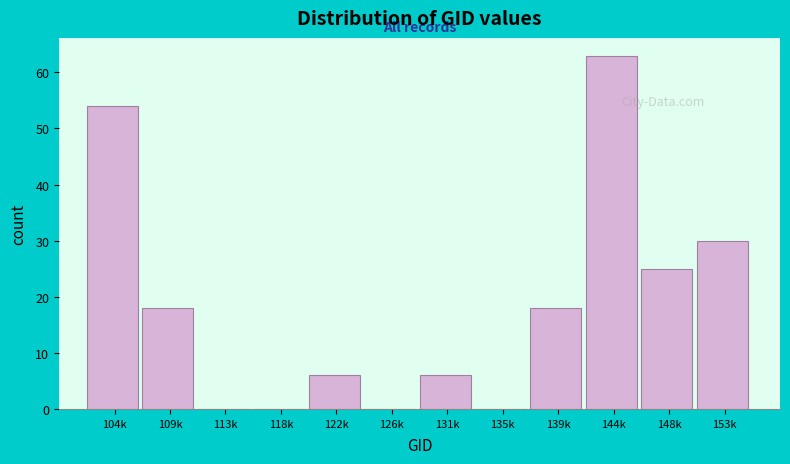

Reading left to right, extract all data points from this chart.

104k=54	109k=18	113k=0	118k=0	122k=6	126k=0	131k=6	135k=0	139k=18	144k=63	148k=25	153k=30